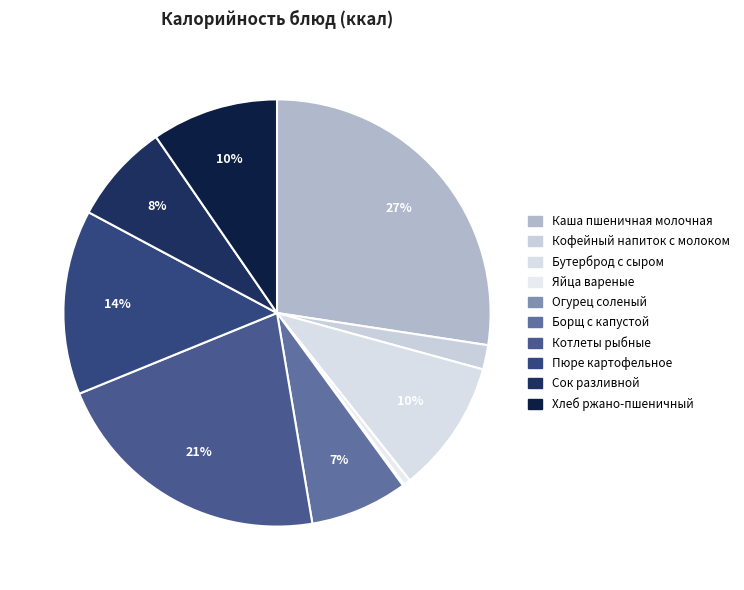

Count the number of slices in the pie.

10